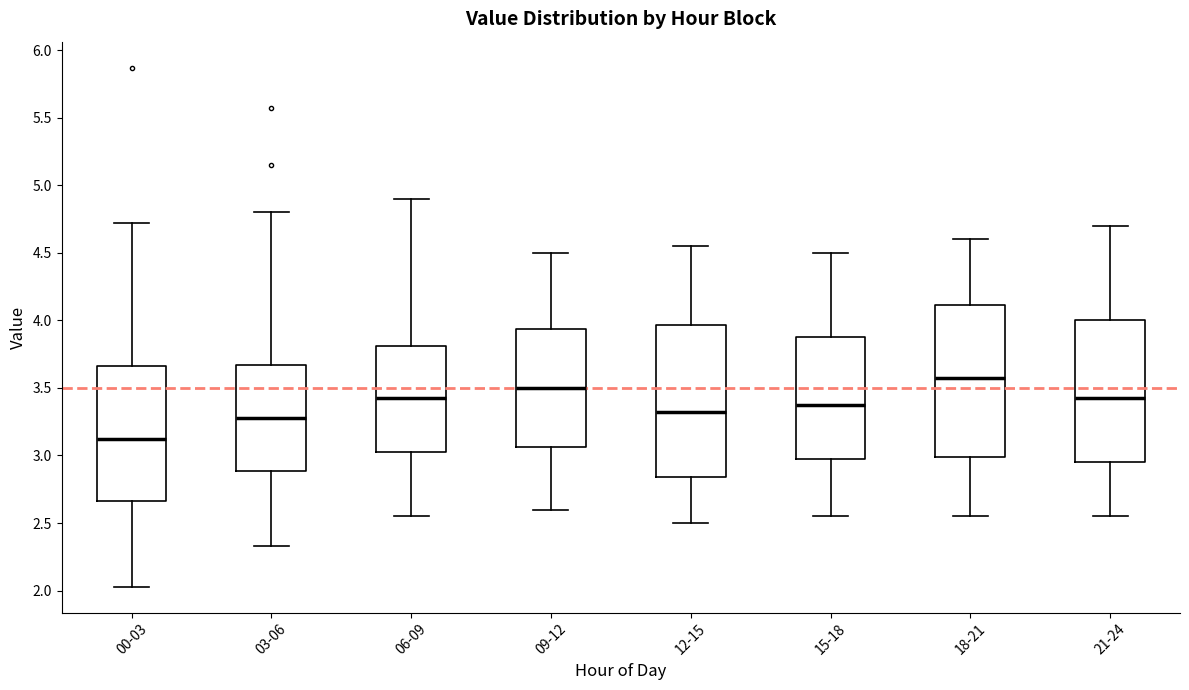

Reading left to right, transcribe this box plot: for each box, give where its median line is, the range the box spans, and where its two whiskers end, as read against the y-axis. The values are not printed on the chart, so give them approximately, as read against the axis.

00-03: median 3.15, box 2.65 to 3.65, whiskers 2.05 to 4.70
03-06: median 3.30, box 2.90 to 3.65, whiskers 2.35 to 4.80
06-09: median 3.45, box 3.05 to 3.80, whiskers 2.55 to 4.90
09-12: median 3.50, box 3.05 to 3.95, whiskers 2.60 to 4.50
12-15: median 3.35, box 2.85 to 3.95, whiskers 2.50 to 4.55
15-18: median 3.40, box 3.00 to 3.90, whiskers 2.55 to 4.50
18-21: median 3.60, box 3.00 to 4.10, whiskers 2.55 to 4.60
21-24: median 3.45, box 2.95 to 4.00, whiskers 2.55 to 4.70